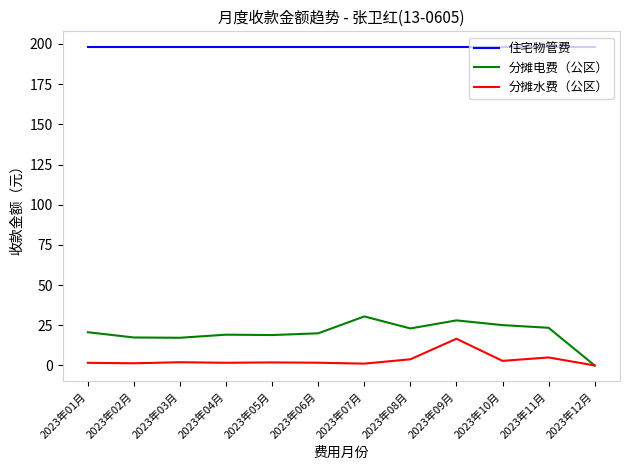

True or false: 住宅物管费 and 分摊水费（公区） cross at least once.

False